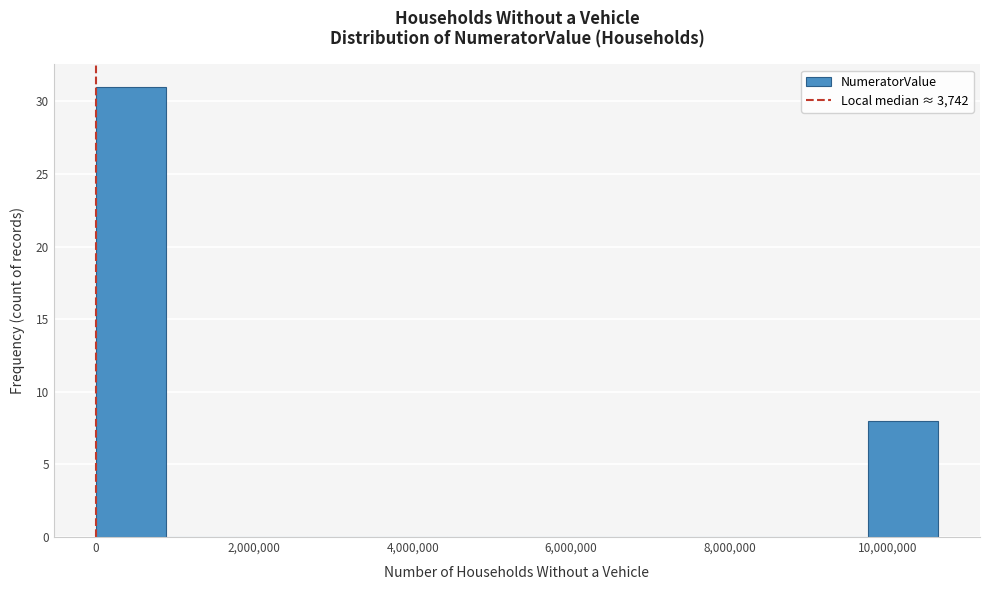

Reading left to right, transcribe this chart: for each bar, give the range it covers on the x-axis and its height. Neither the bar edges nor the heights are printed on the chart, so give them approximately, as read against the axes.

0 to 800000: 31
800000 to 1800000: 0
1800000 to 2600000: 0
2600000 to 3600000: 0
3600000 to 4400000: 0
4400000 to 5400000: 0
5400000 to 6200000: 0
6200000 to 7000000: 0
7000000 to 8000000: 0
8000000 to 8800000: 0
8800000 to 9800000: 0
9800000 to 10600000: 8